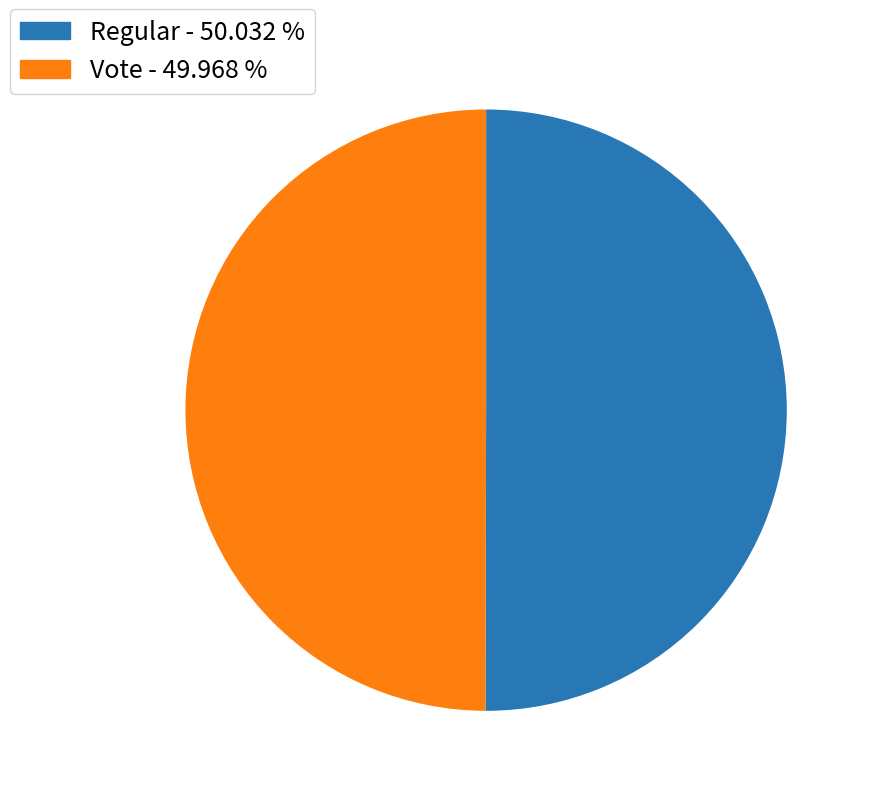

What is the ratio of the value at Vote - 49.968 % to the value at Regular - 50.032 %?

1.0